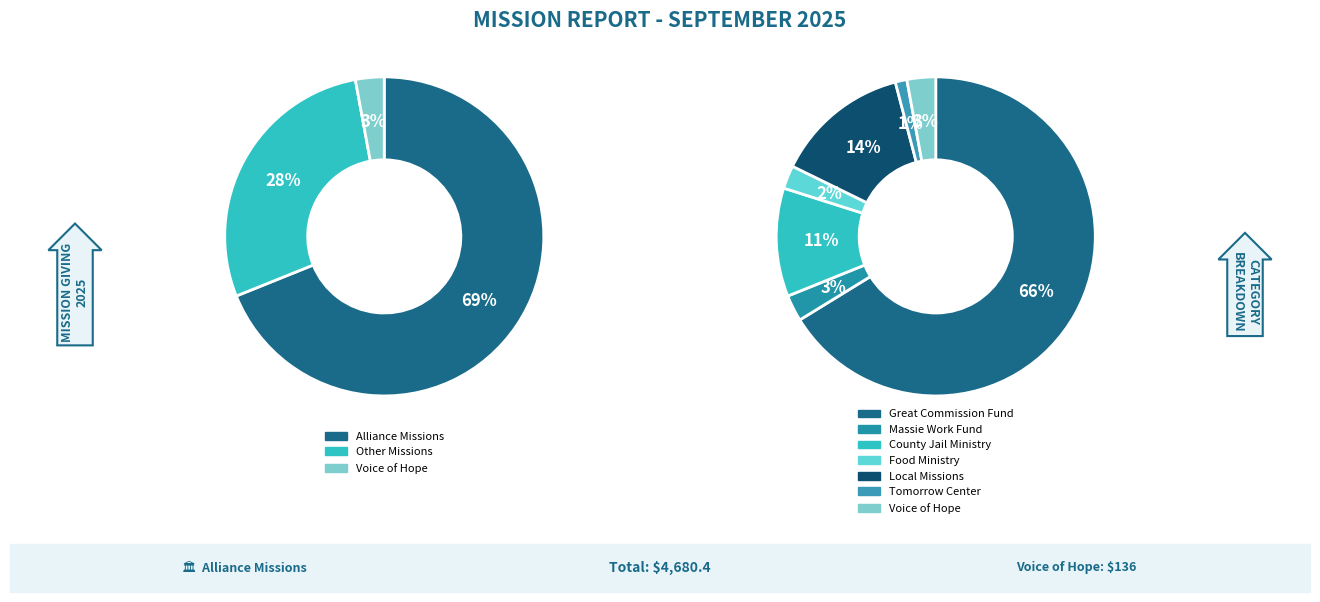

To the nearest percent, what percentage of the pie is Local Missions?

14%